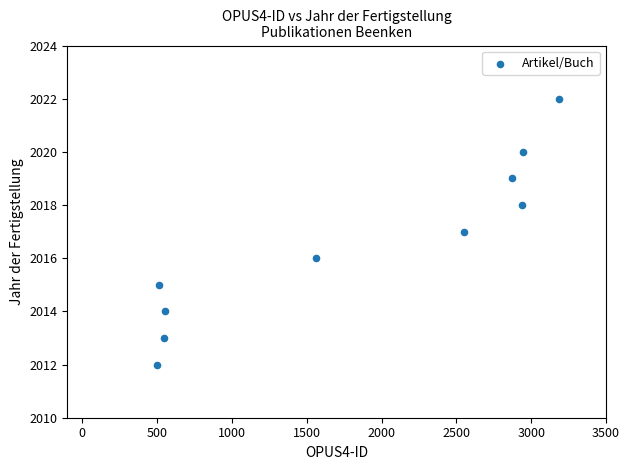

What is the average Y value?

2017